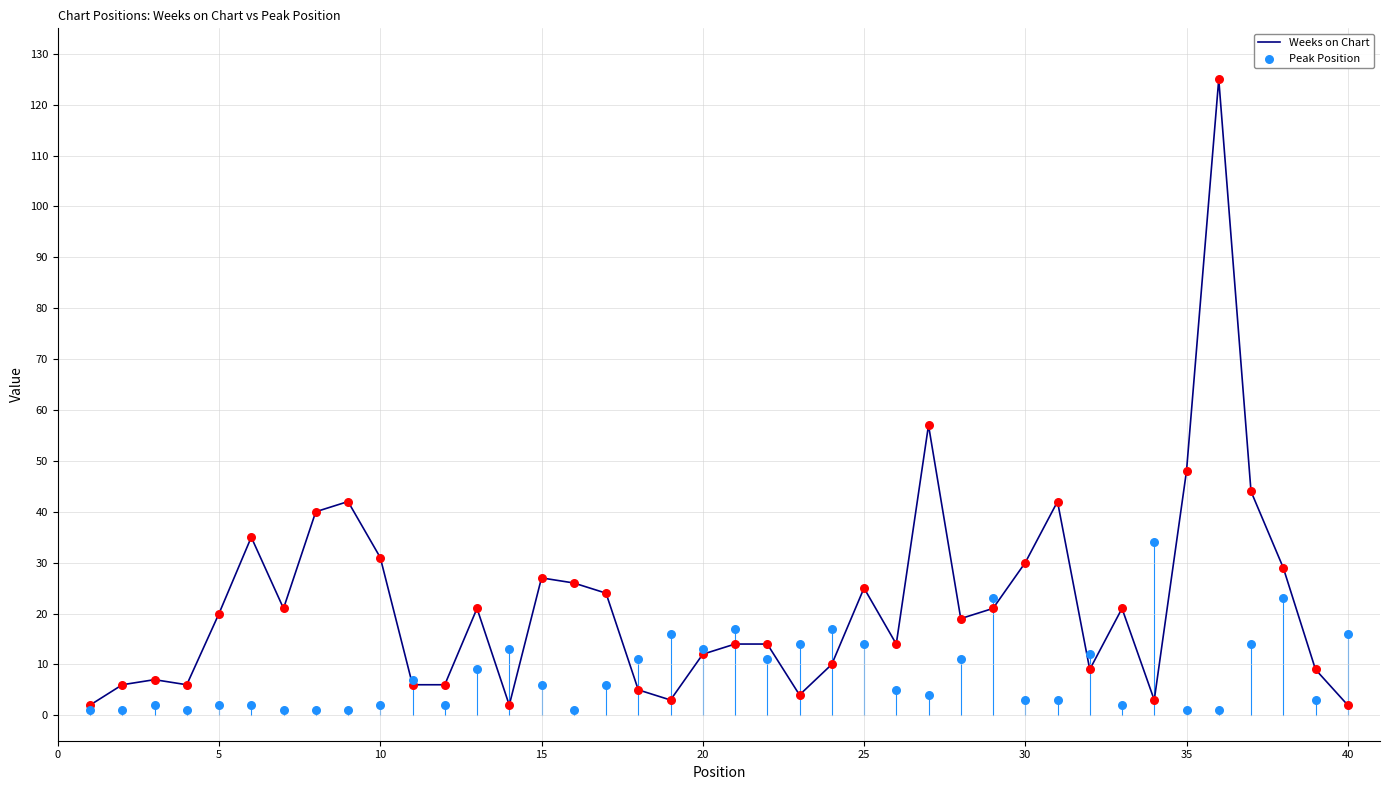

Is the value of Peak Position at 15 greater than the value of Weeks on Chart at 17?

No